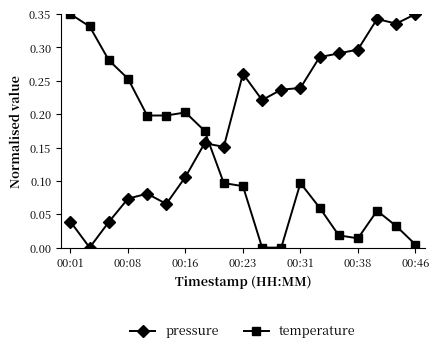

Which series ends up on top after the final intersection of pressure and temperature?

pressure